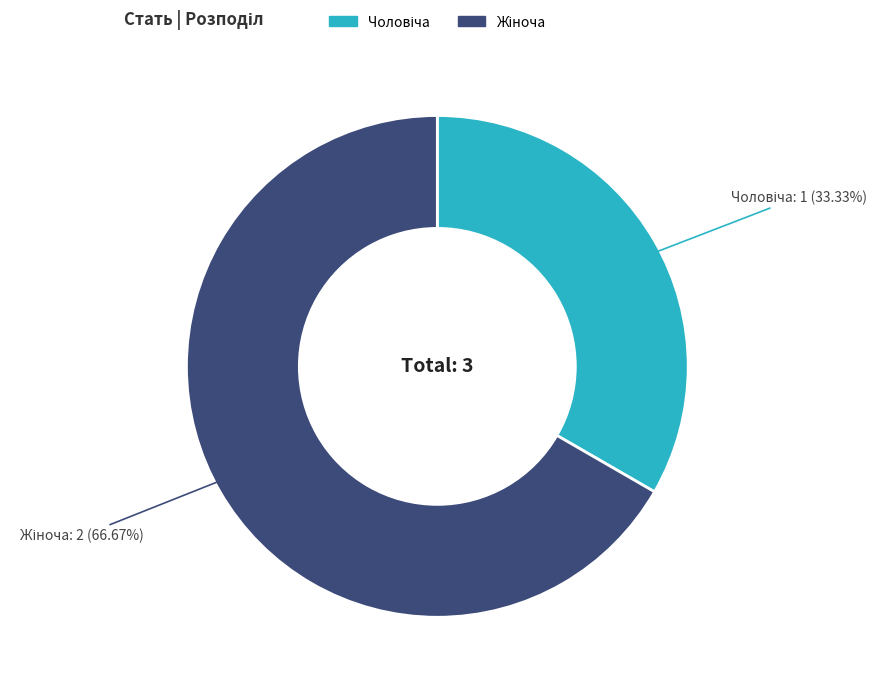

Does any single category account for the majority?

Yes